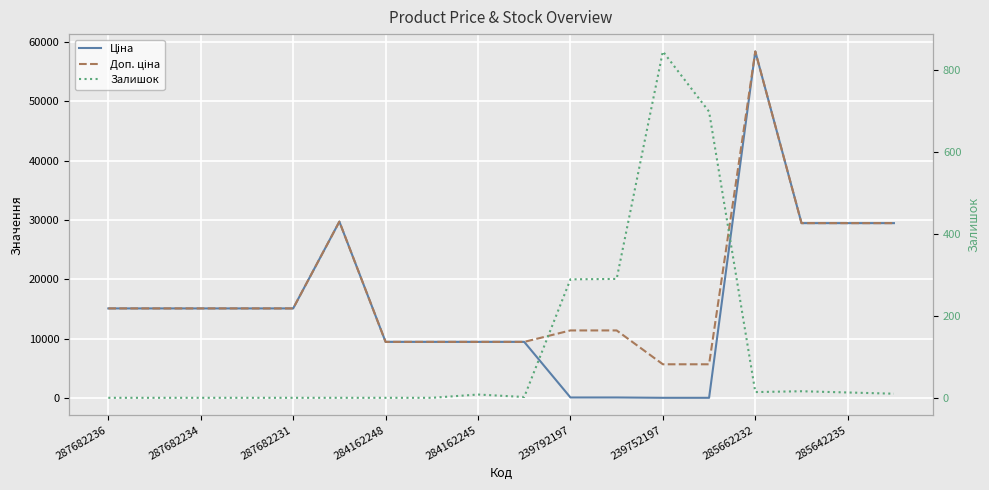

What is the difference between the second highest and minimum values in the Залишок series?

698.0